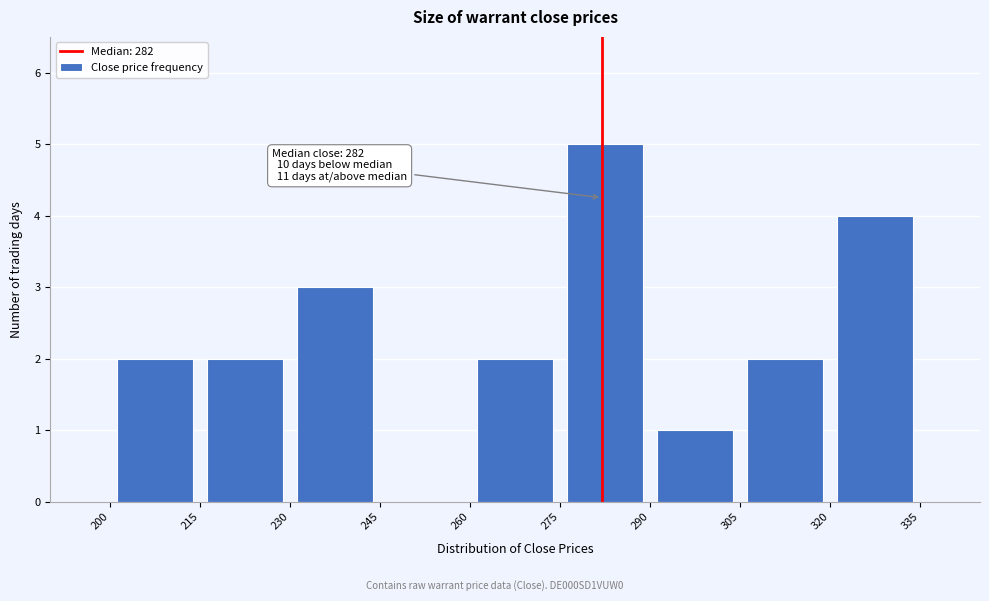

Which range on the x-axis has the tallest bar?

275 to 290